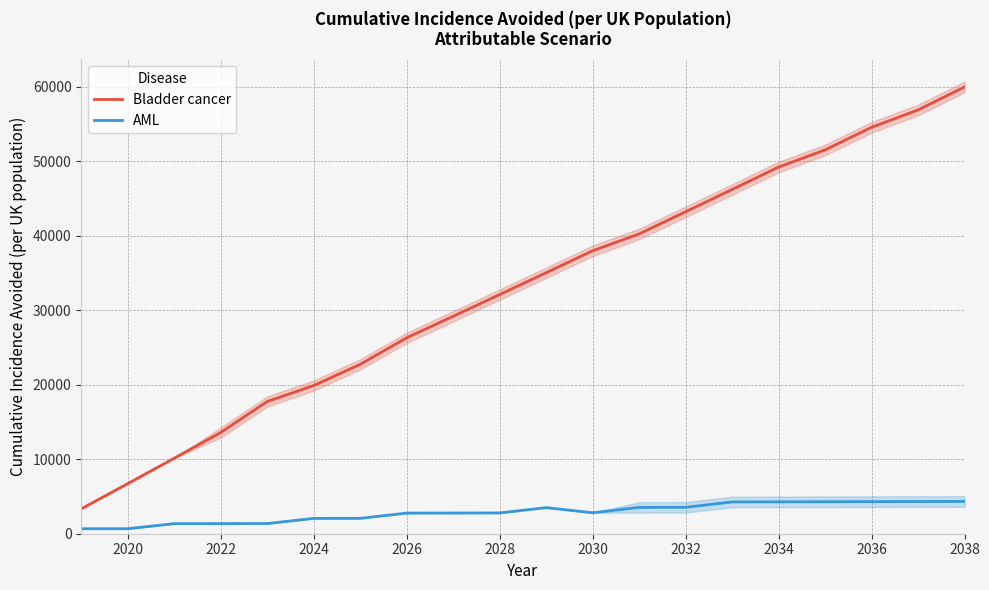

True or false: Bladder cancer and AML cross at least once.

False